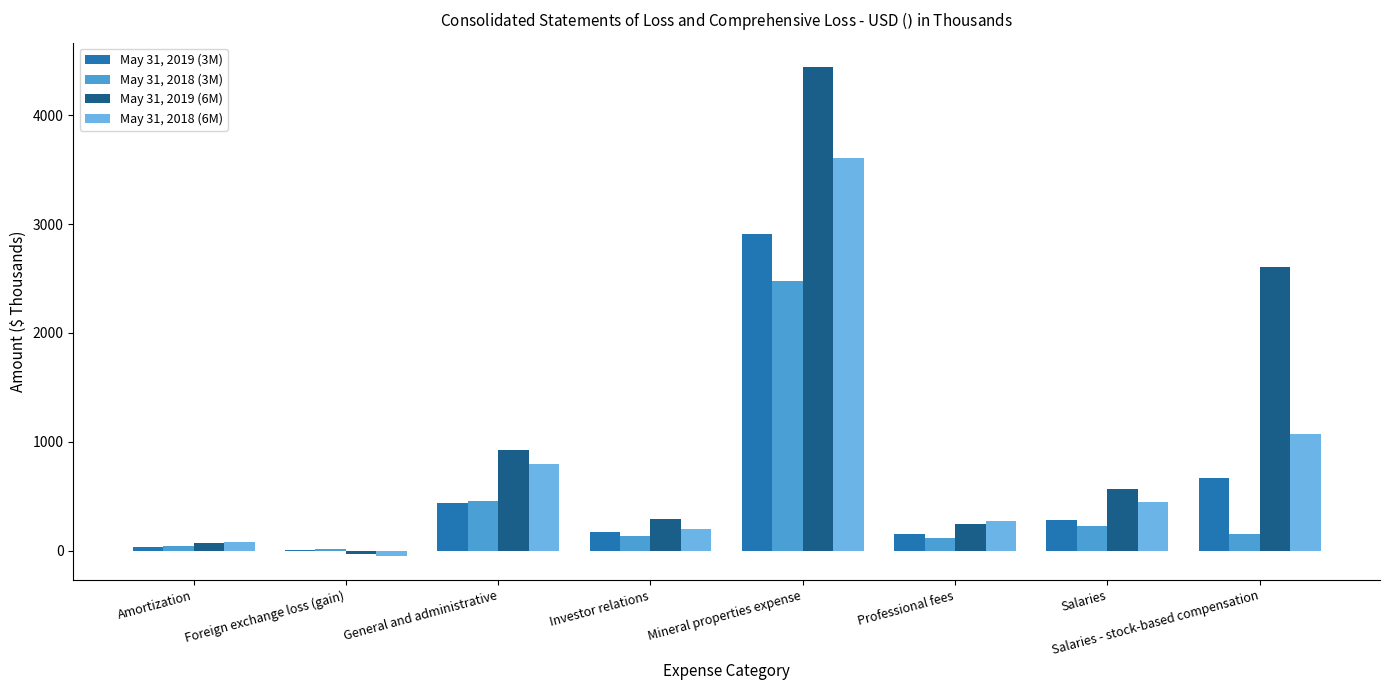

What is the average value of the May 31, 2019 (3M) series?

582